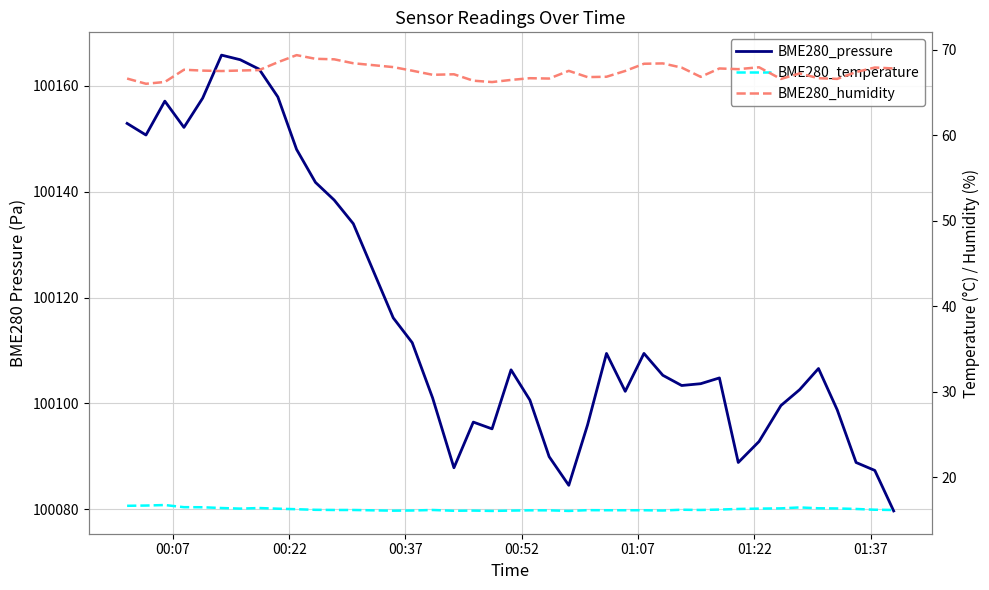

True or false: BME280_temperature and BME280_pressure intersect in this chart.

False